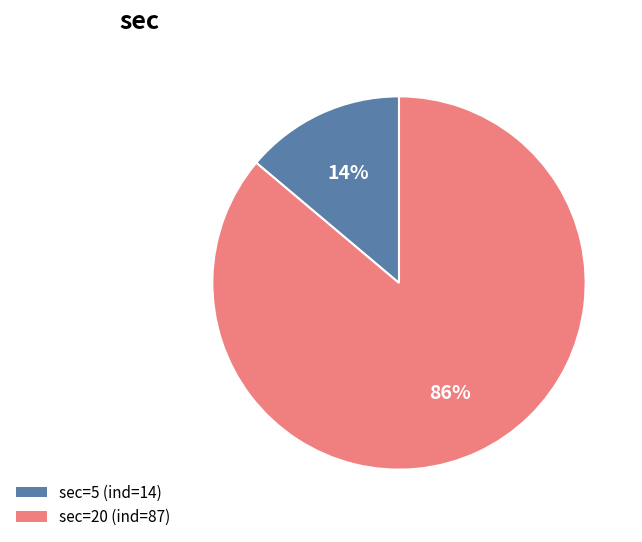

What percentage is the sec=20 (ind=87) slice, to the nearest percent?

86%